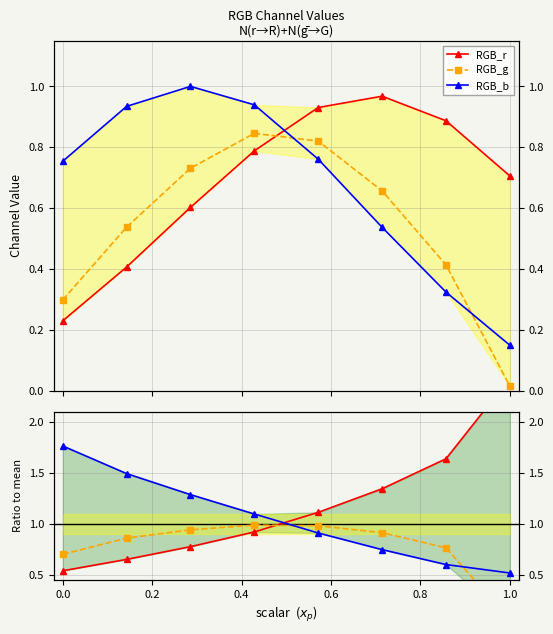

Which series has the largest range (max minus min)?

RGB_r